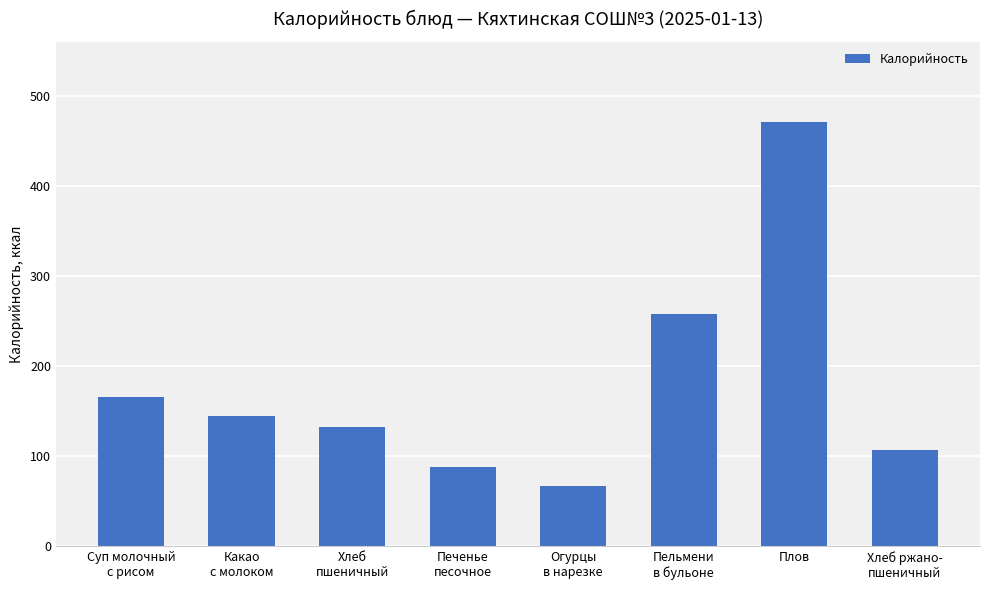

Does the chart contain any negative values?

No